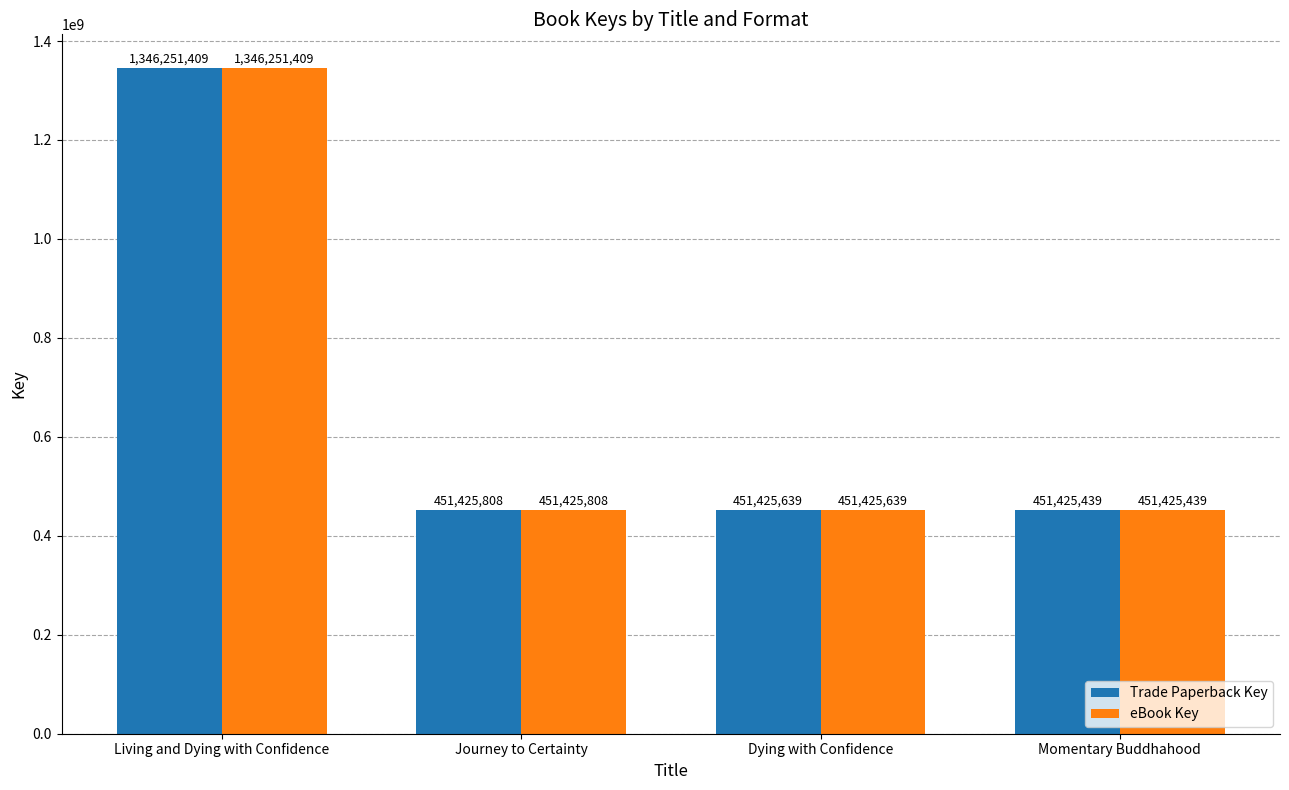

What is the average value of the eBook Key series?

675132074